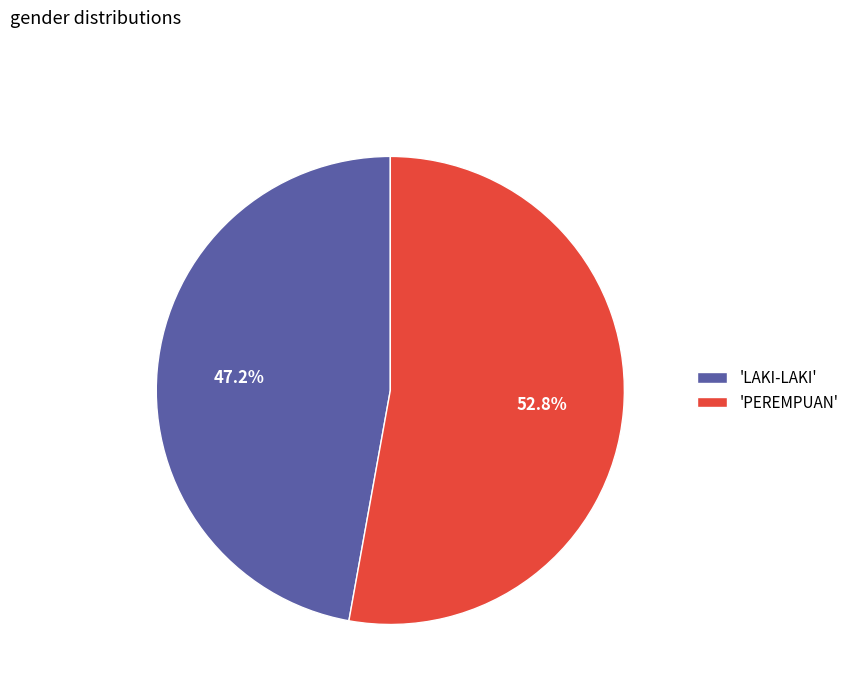

Rank the categories by value from highest to lowest.

'PEREMPUAN', 'LAKI-LAKI'